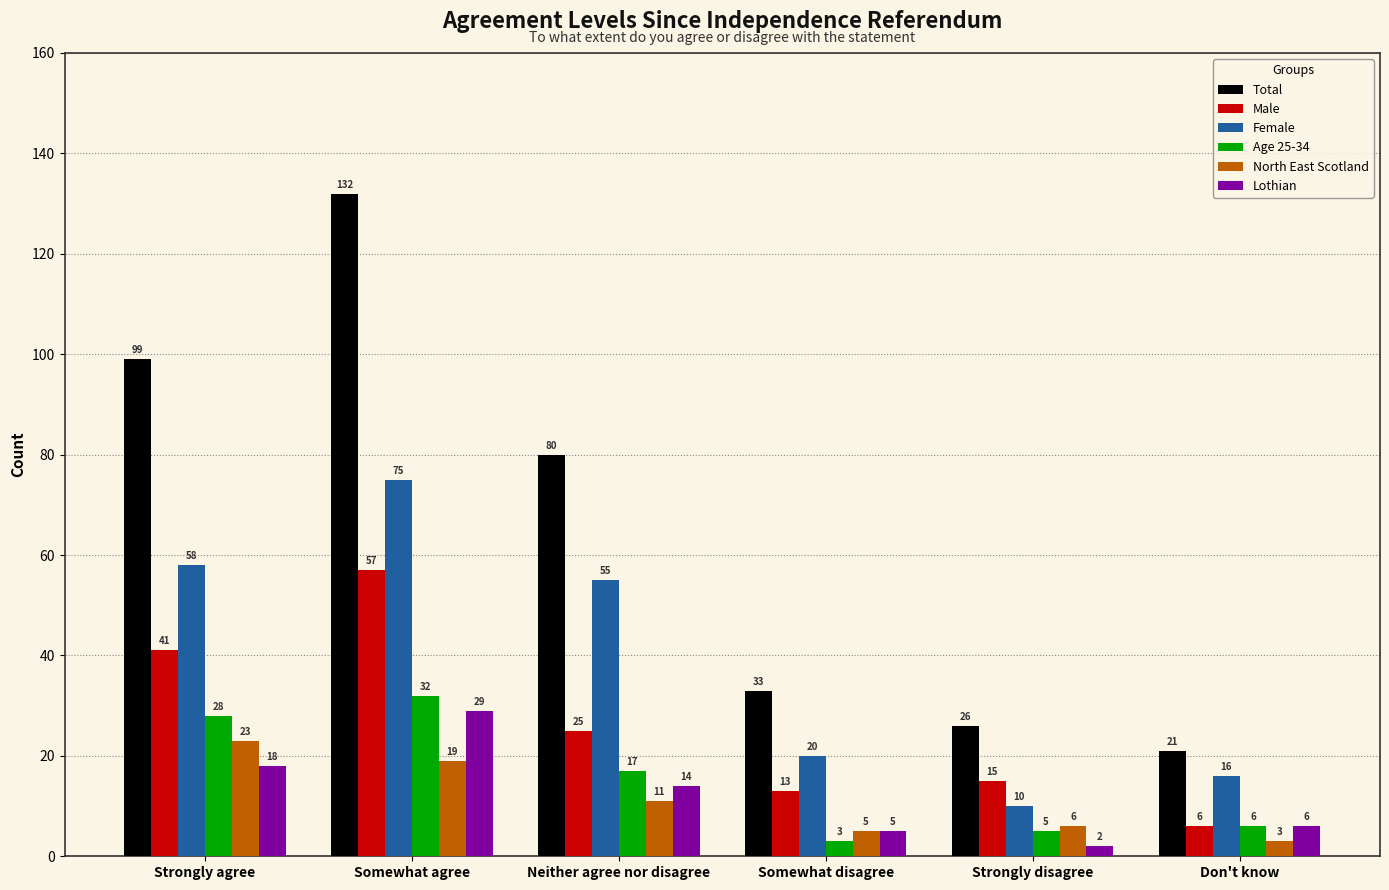

The Age 25-34 series shows 19 at Strongly agree. True or false?

False